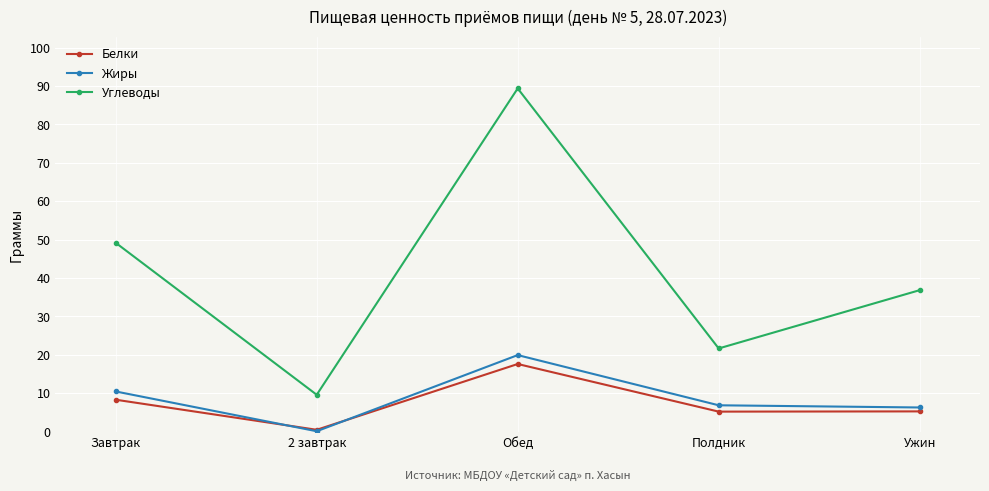

At how many categories does at least one series exceed 0?

5